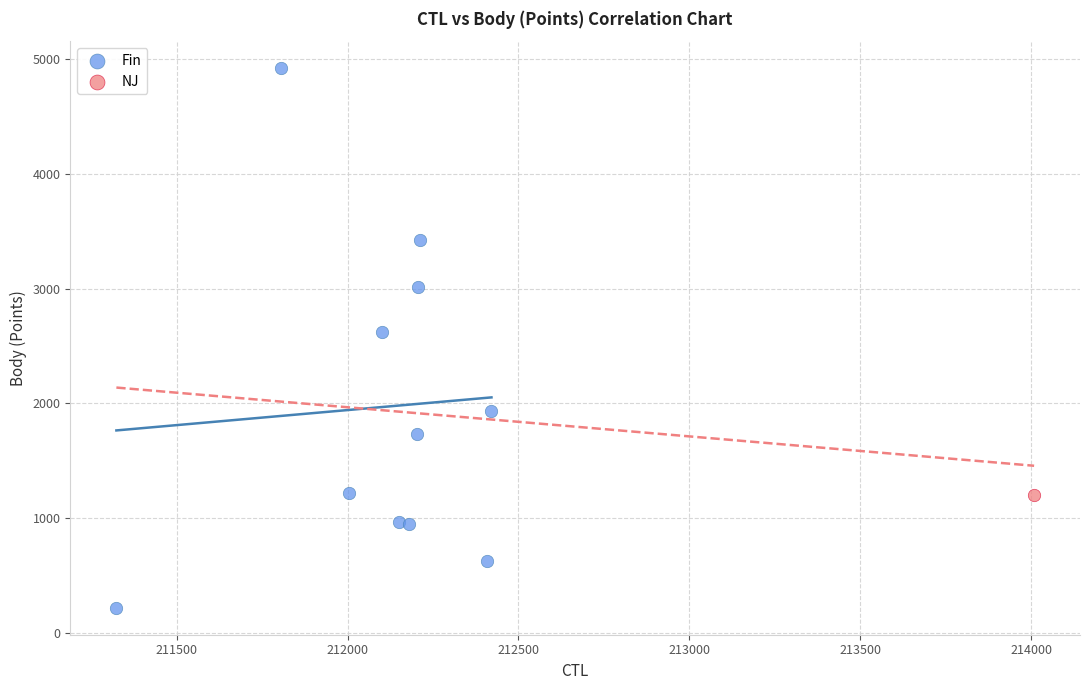

What are all the series names shown in the legend?

Fin, NJ